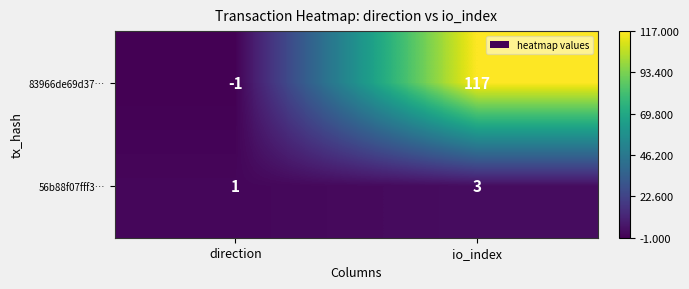

Which series has the largest total across all categories?

83966de69d37…